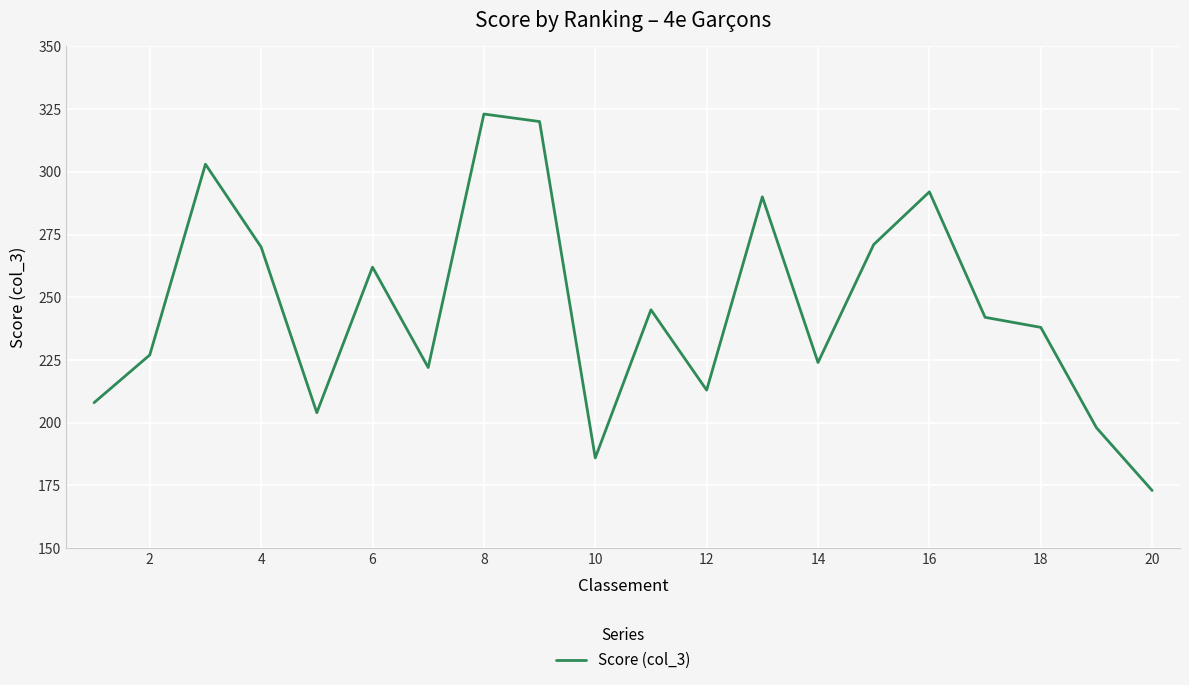

What is the smallest value displayed?

173